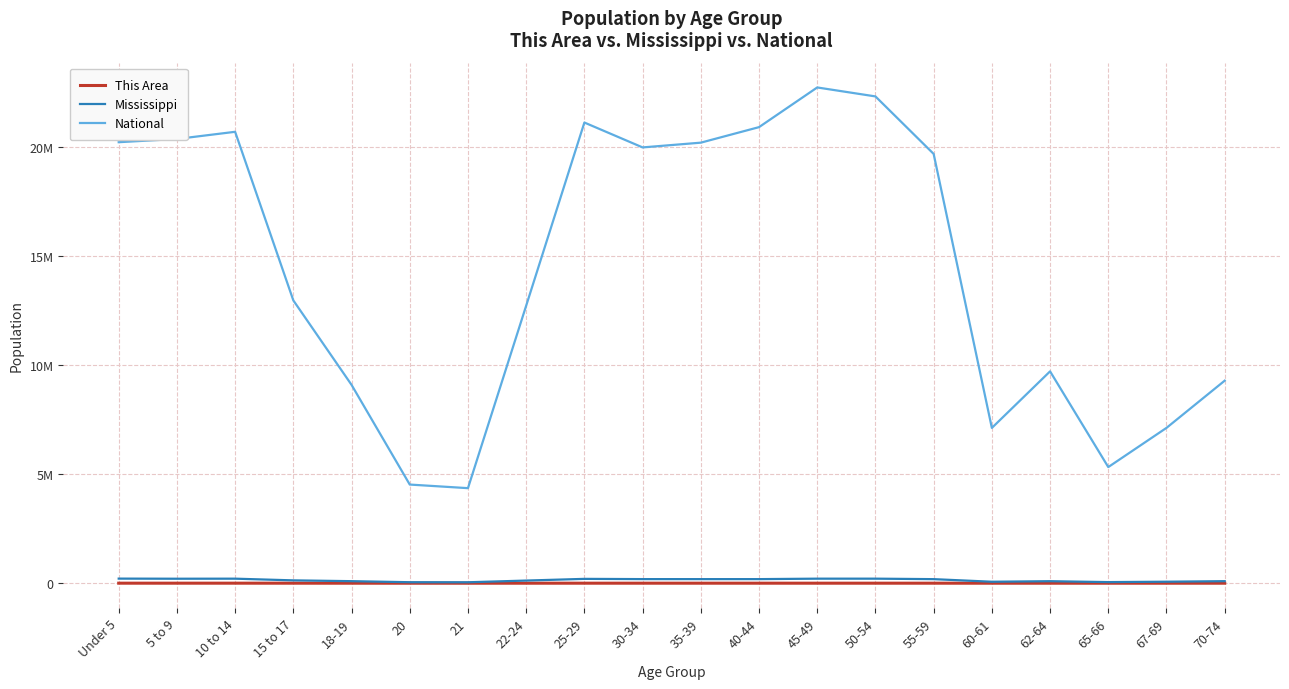

Which series has the largest total across all categories?

National